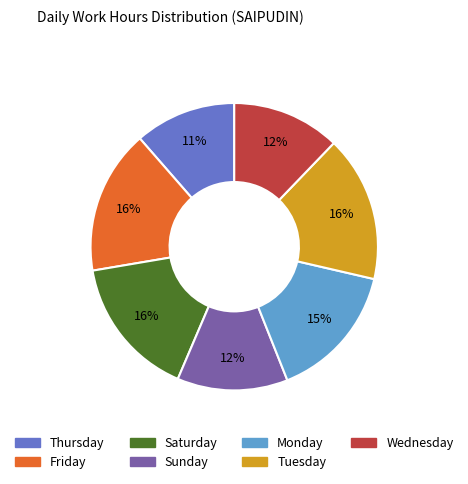

To the nearest percent, what is the difference between the largest and smallest slice percentages?

5%